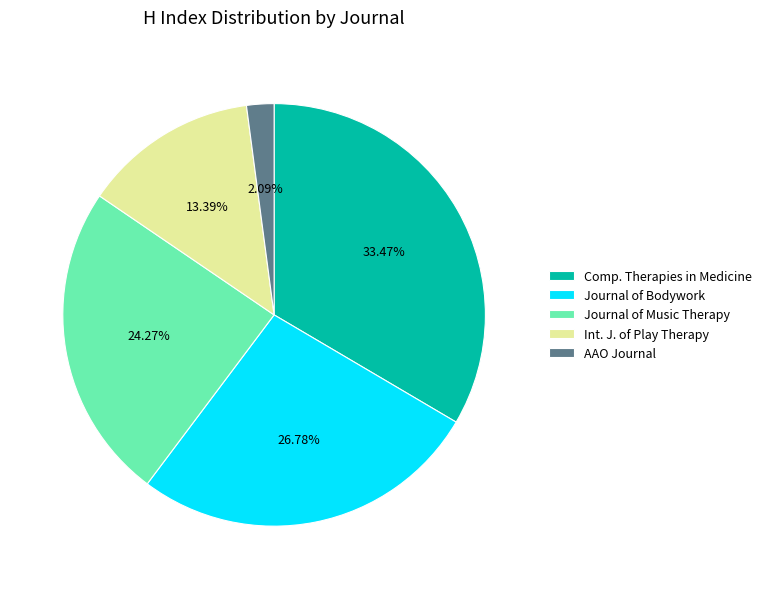

Count the number of slices in the pie.

5